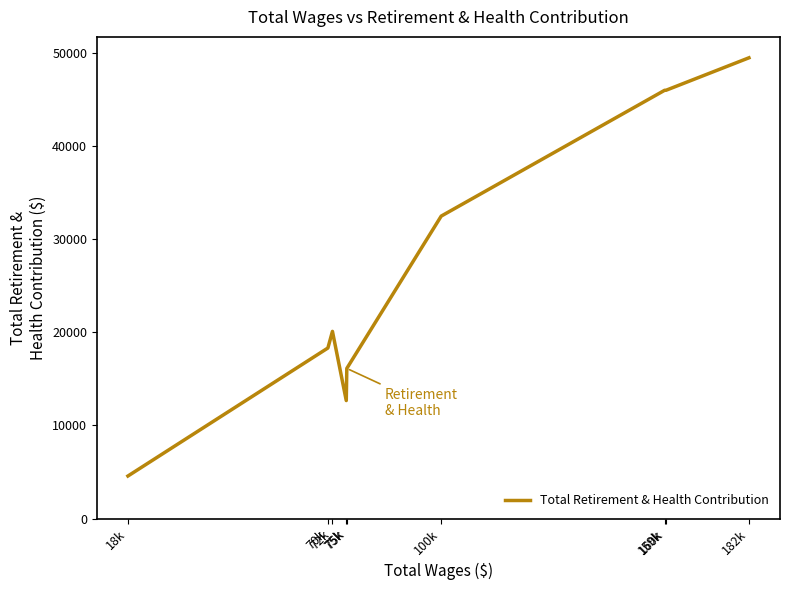

How many lines are shown in the chart?

1